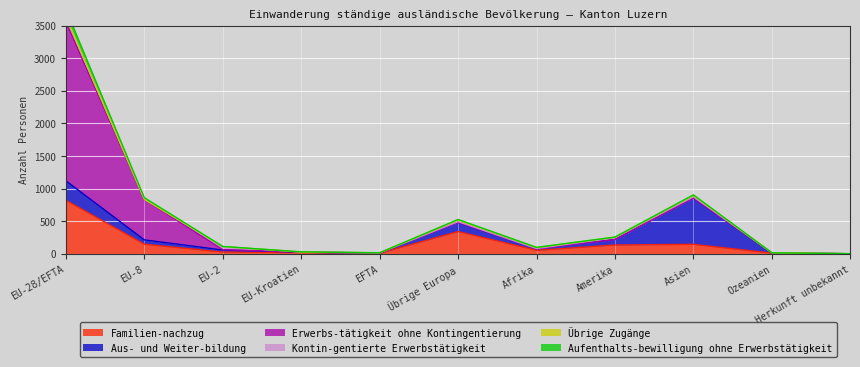

Reading left to right, list all the values displayed in this chart.

Familien-nachzug: 821	146	26	19	7	340	52	134	144	9	0
Aus- und Weiter-bildung: 299	67	31	5	3	140	25	84	712	3	0
Erwerbs-tätigkeit ohne Kontingentierung: 2441	620	6	0	3	2	0	0	0	0	0
Kontin-gentierte Erwerbstätigkeit: 66	4	47	2	1	11	3	30	18	2	0
Übrige Zugänge: 14	1	0	1	0	28	15	6	24	1	1
Aufenthalts-bewilligung ohne Erwerbstätigkeit: 112	23	2	2	1	5	3	2	6	0	0